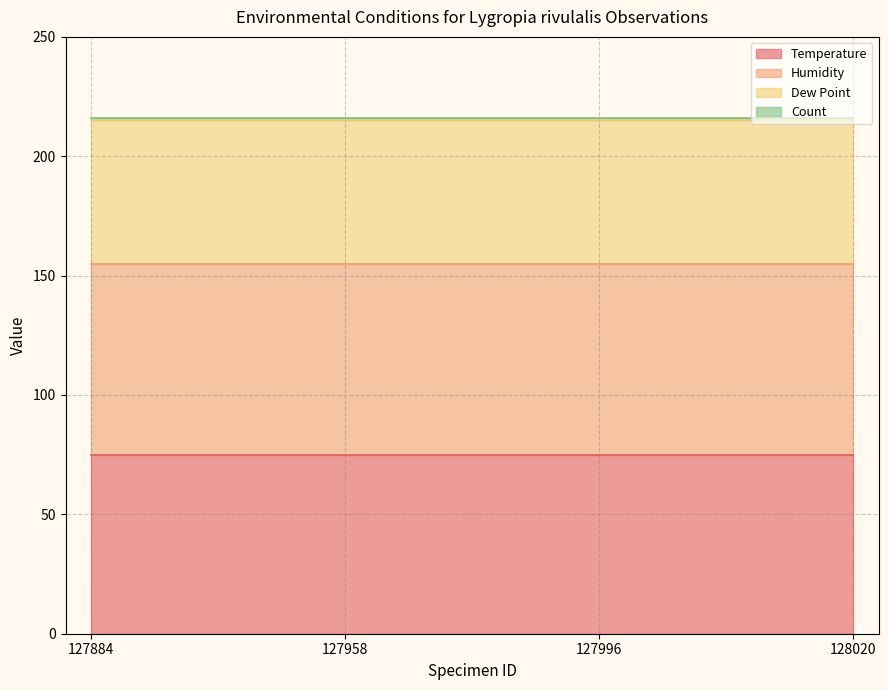

What is the sum of the Temperature values at 128020 and 127884?

150